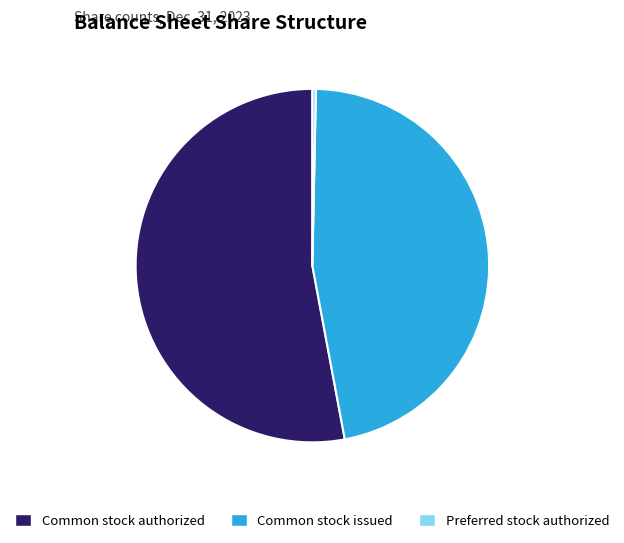

Rank the categories by value from lowest to highest.

Preferred stock authorized, Common stock issued, Common stock authorized